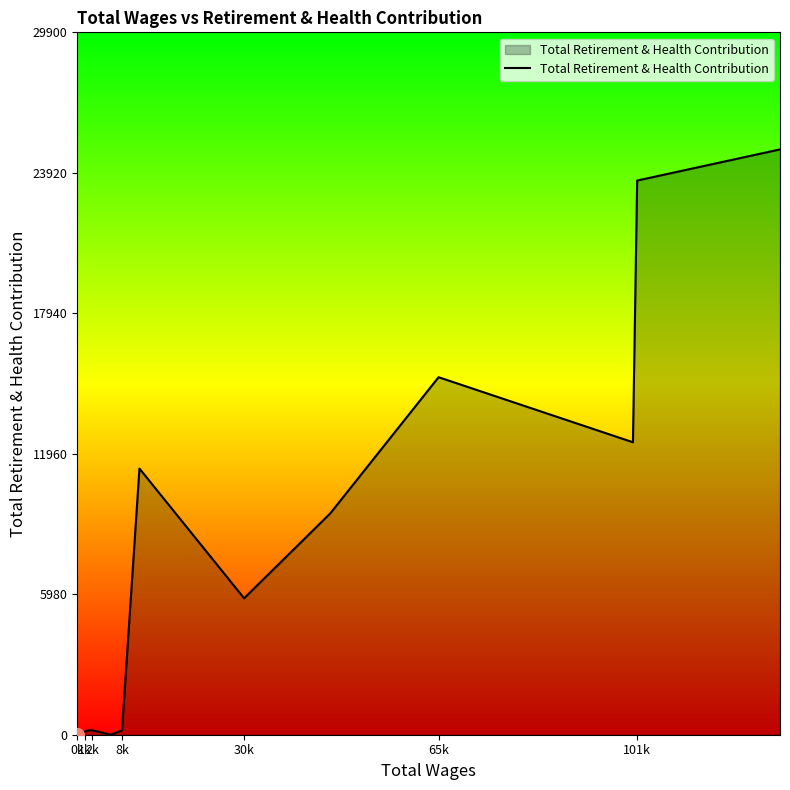

What is the greatest value displayed?

24917